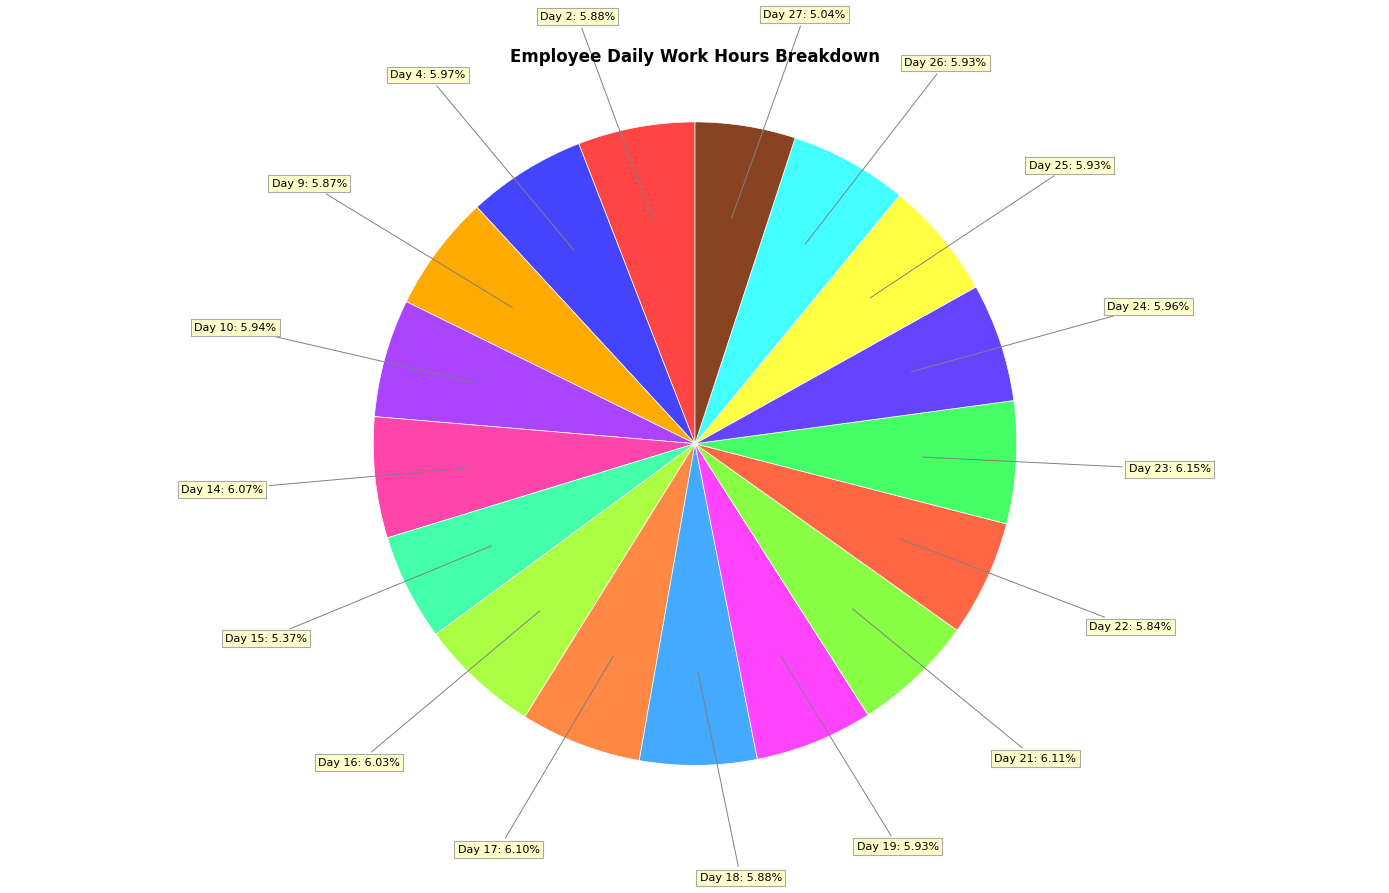

How many segments does this pie chart have?

17